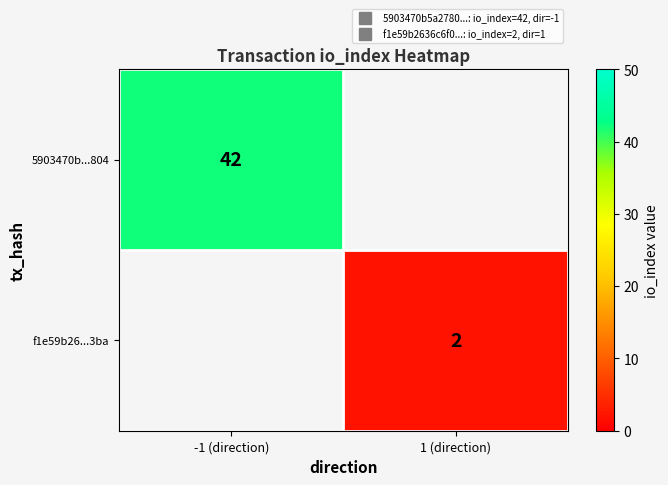

What value does the 5903470b...804 series have at -1 (direction)?

42.0